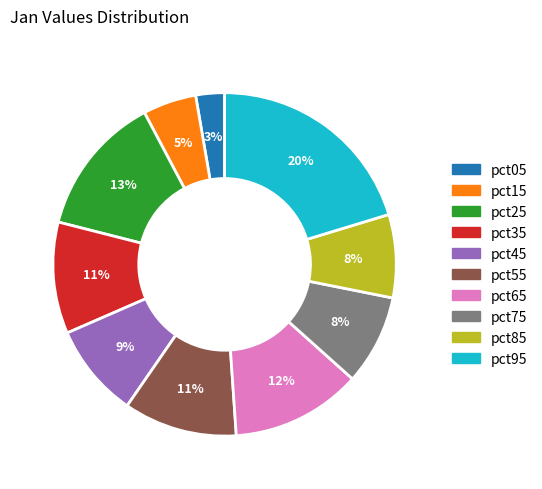

What percentage is the pct05 slice, to the nearest percent?

3%